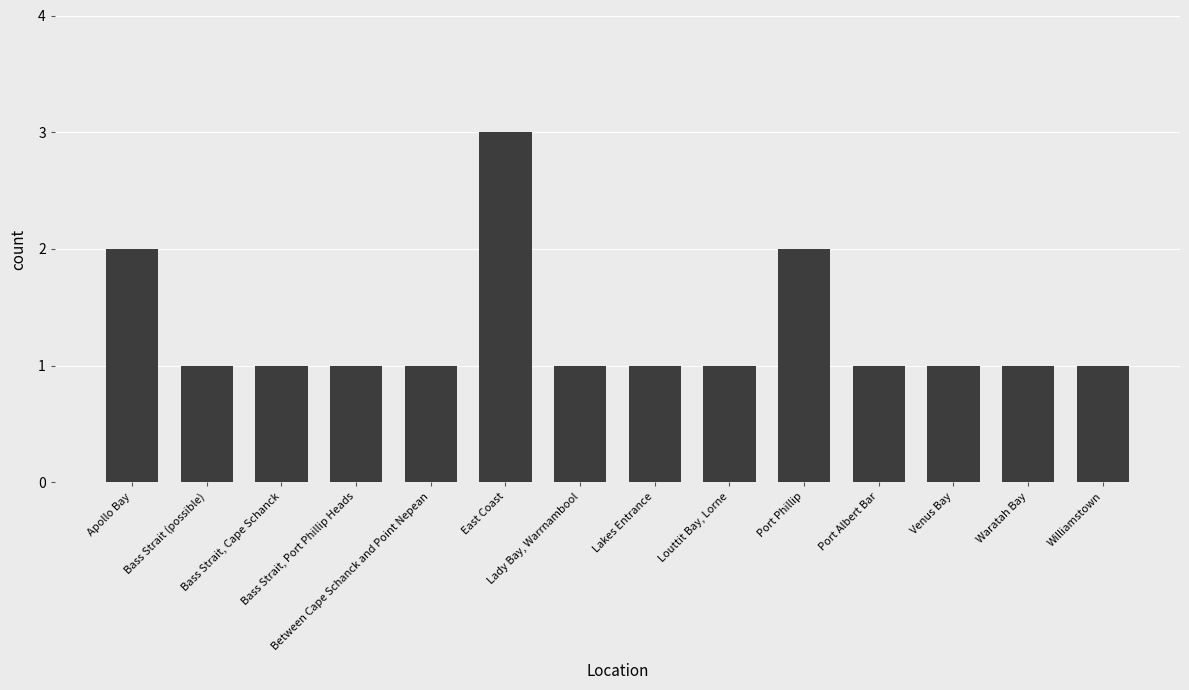

Which label corresponds to the largest value in the chart?

East Coast